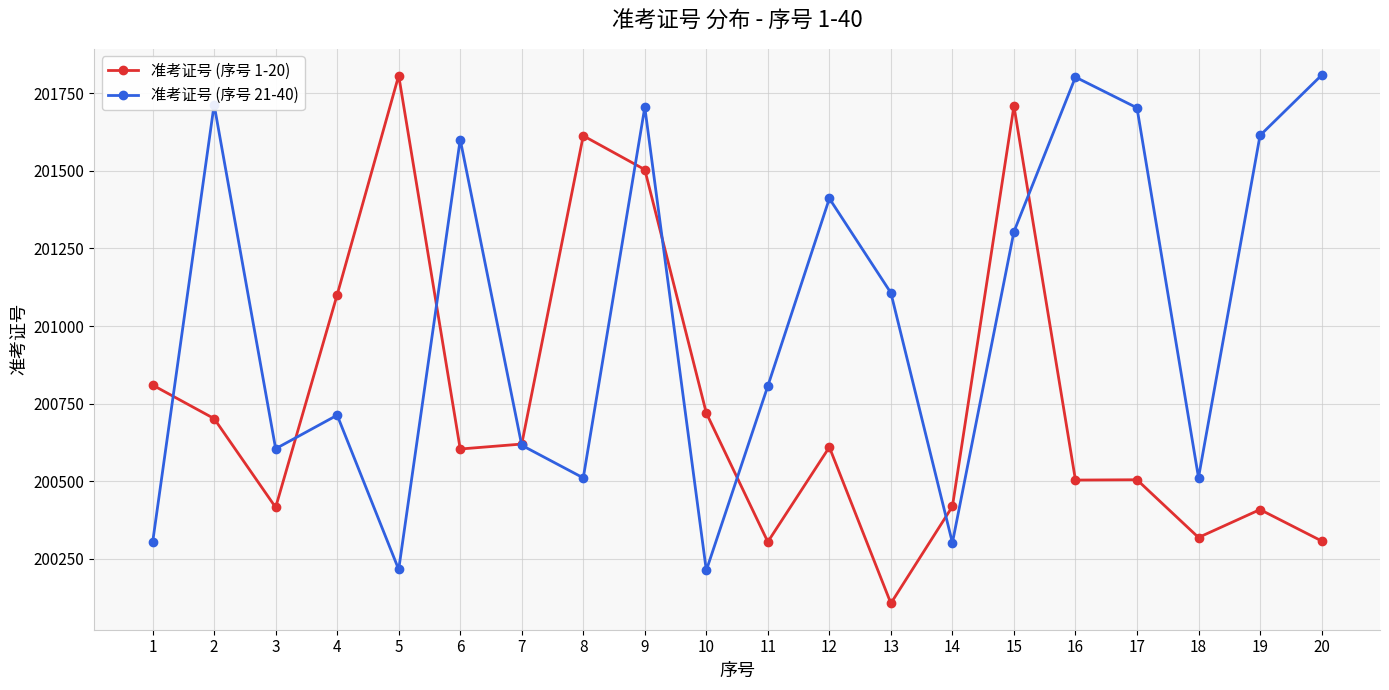

How many intersections are there between 准考证号 (序号 21-40) and 准考证号 (序号 1-20)?

9